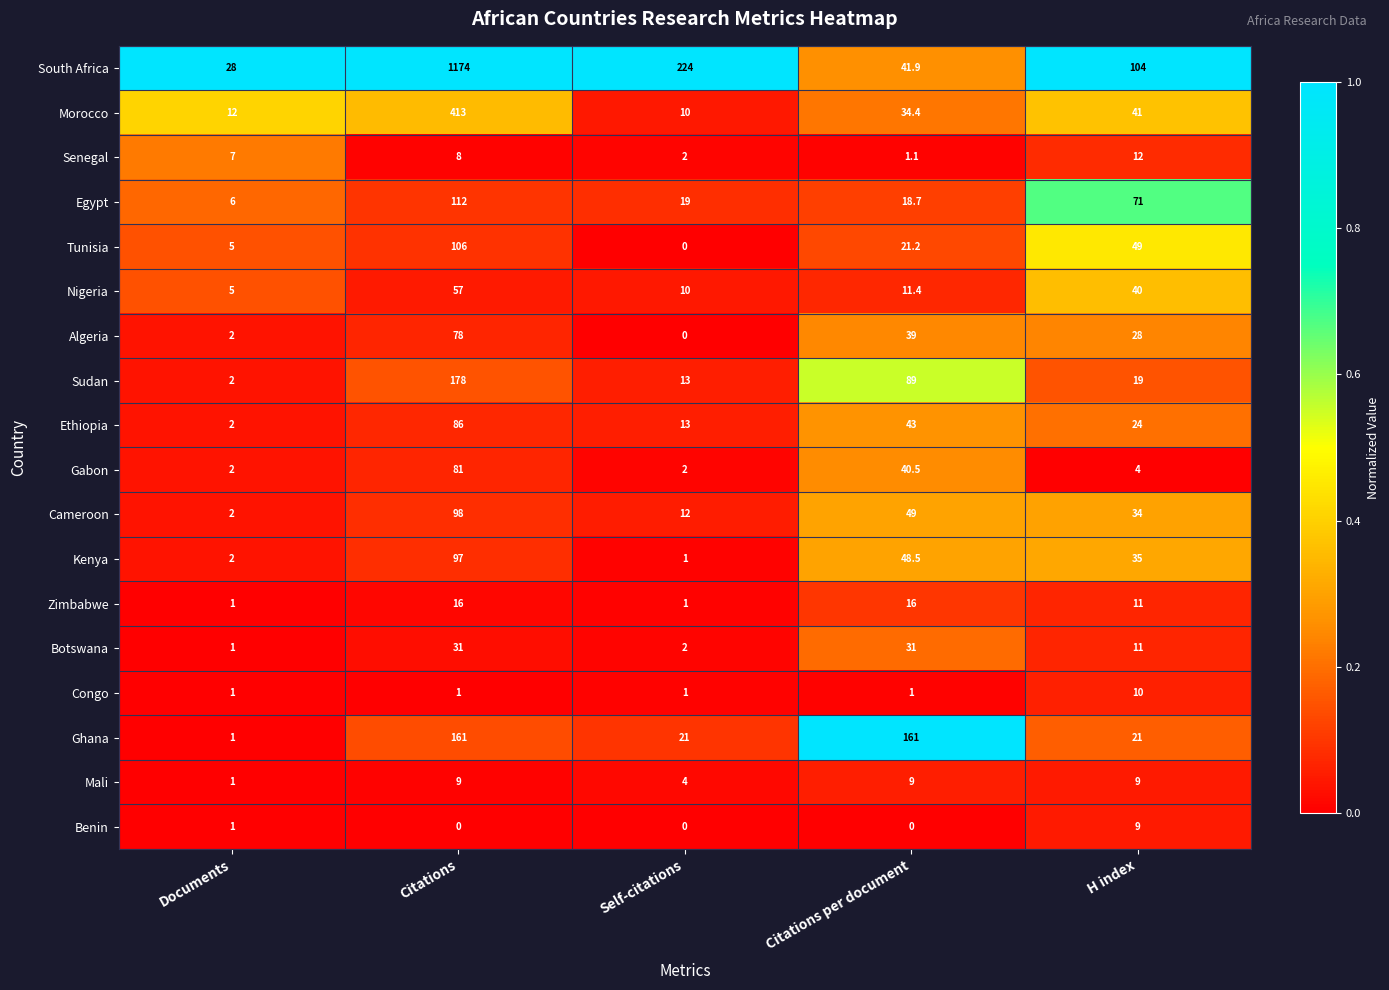

What is the sum of the Ghana values at Self-citations and Citations?

182.0